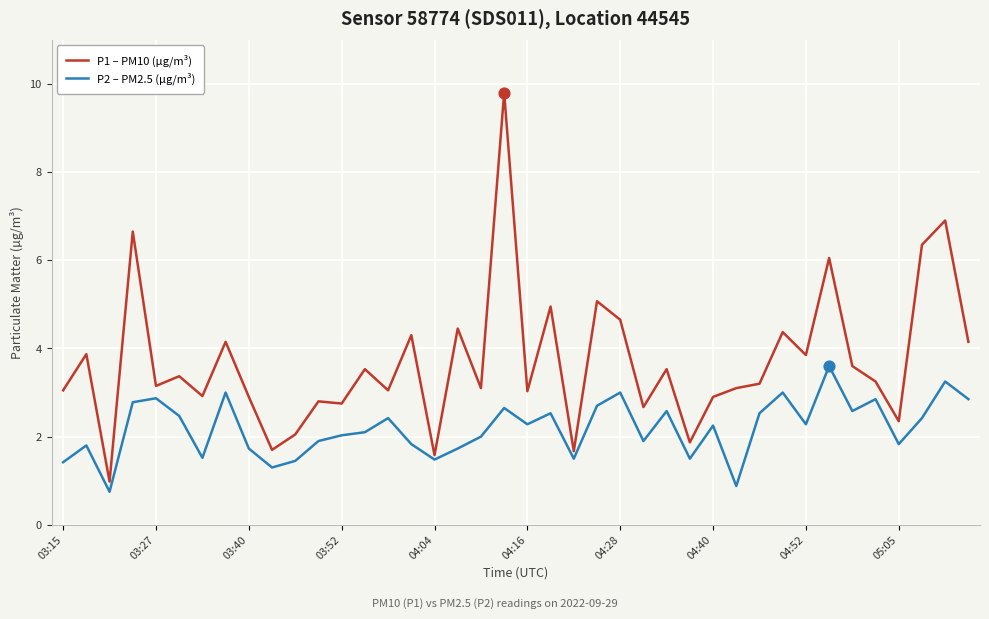

At how many categories does at least one series exceed 4?

13